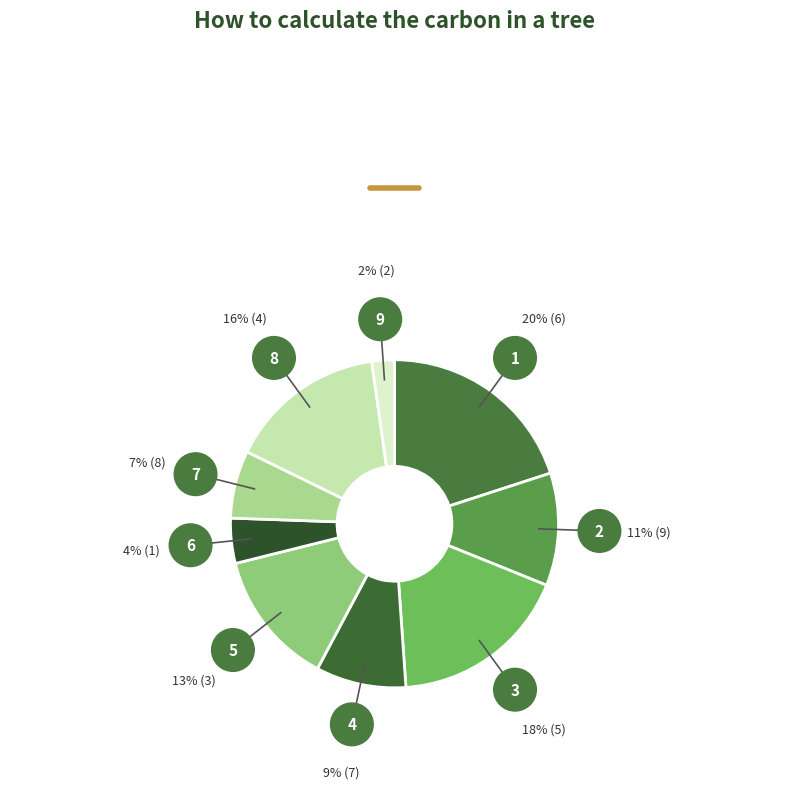

To the nearest percent, what is the difference between the 6 and 2 slice percentages?

18%